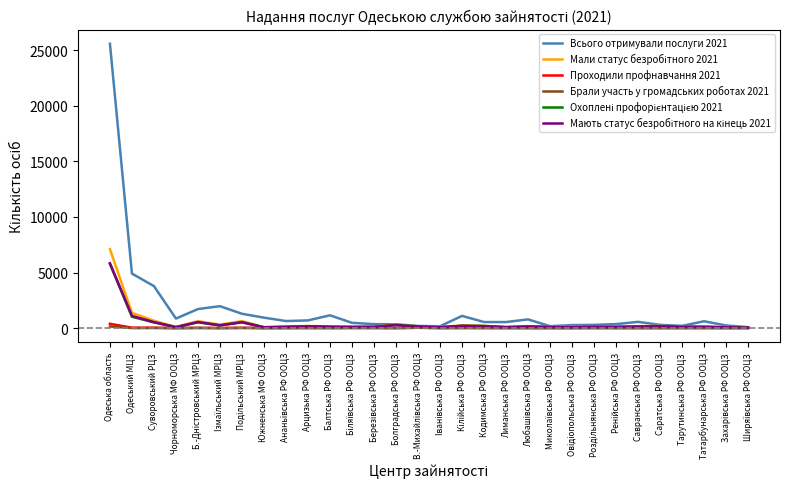

Which series has the largest range (max minus min)?

Всього отримували послуги 2021